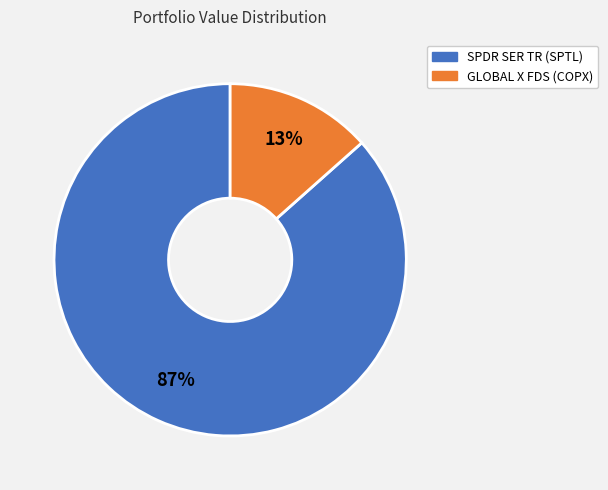

How many segments does this pie chart have?

2